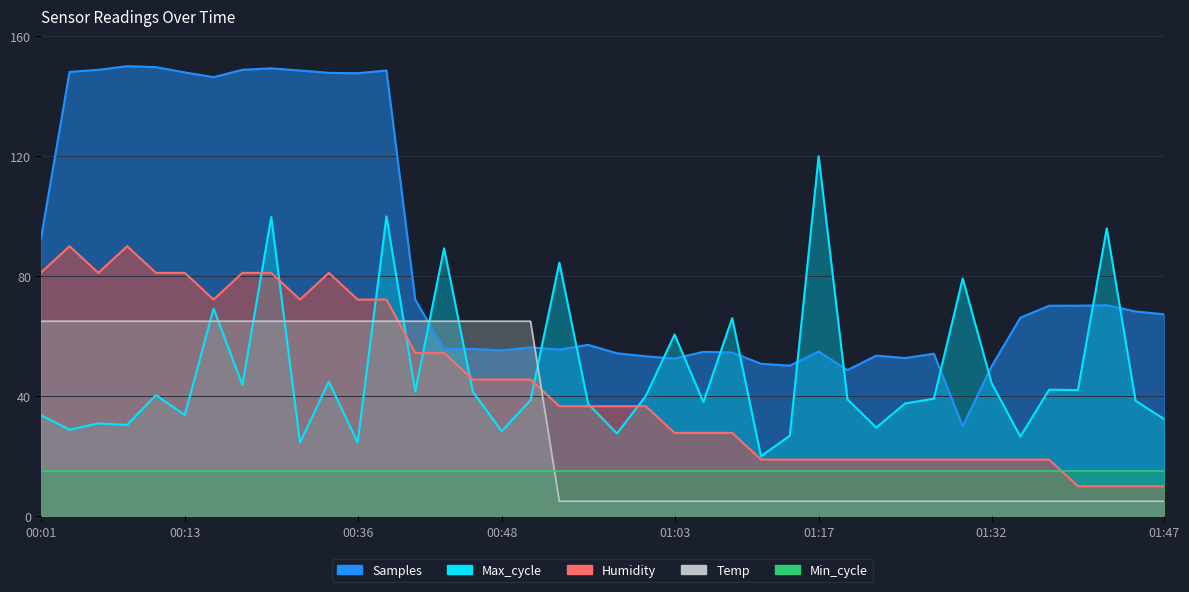

What is the difference between the maximum and minimum values in the Samples series?

120.0